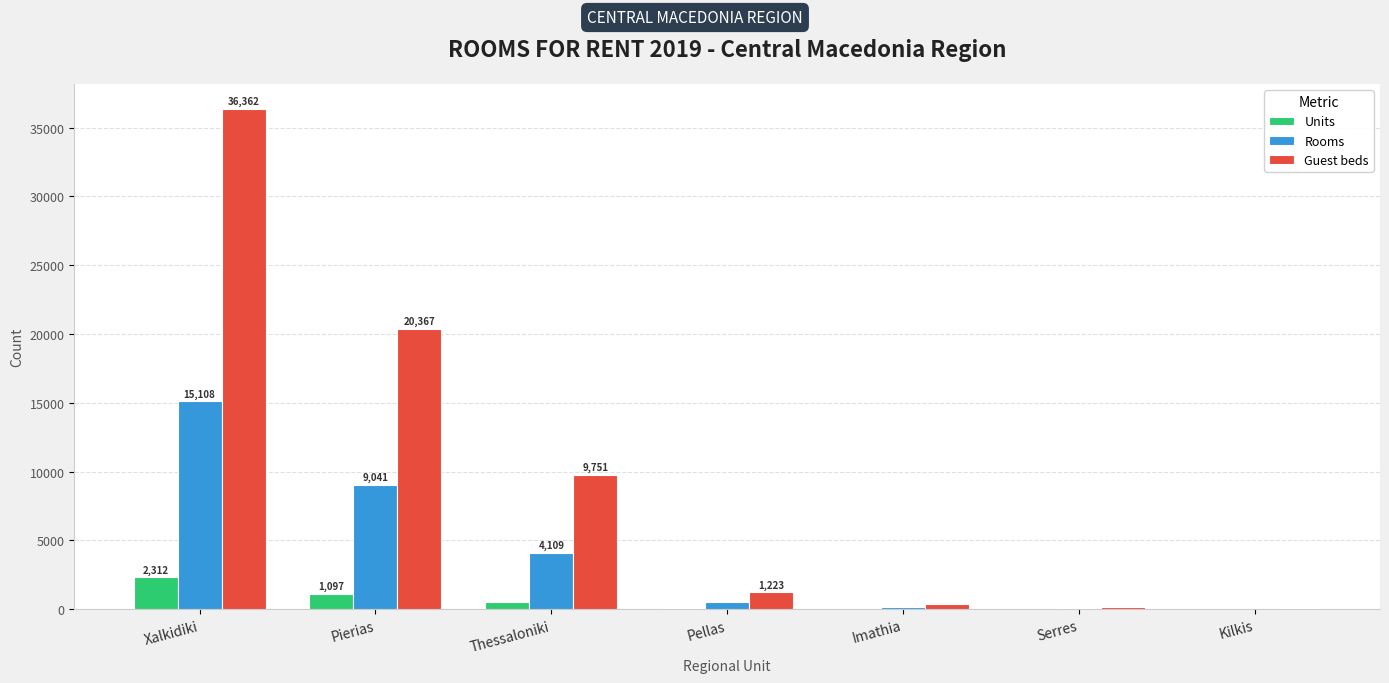

What are all the series names shown in the legend?

Units, Rooms, Guest beds